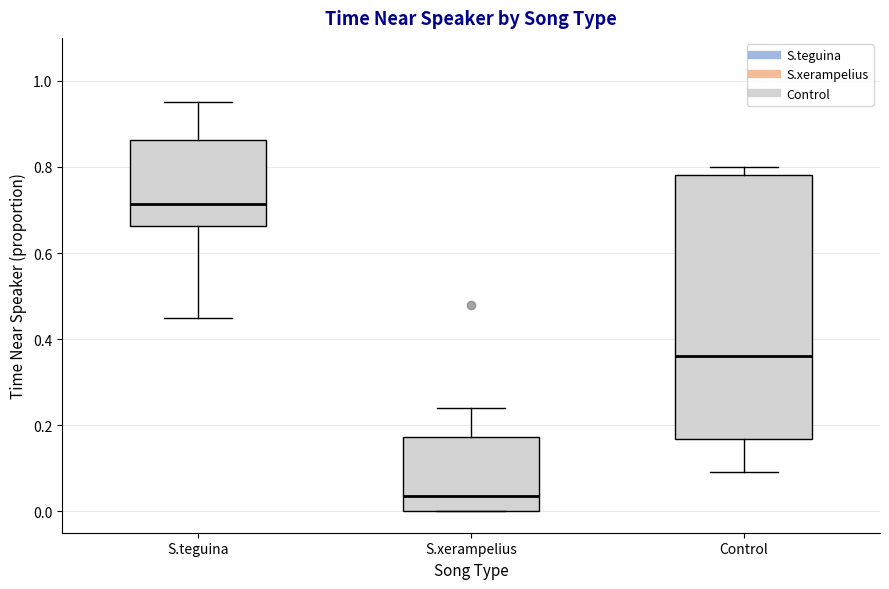

Comparing the boxes themselves (not the whiskers), which one is the tallest?

Control